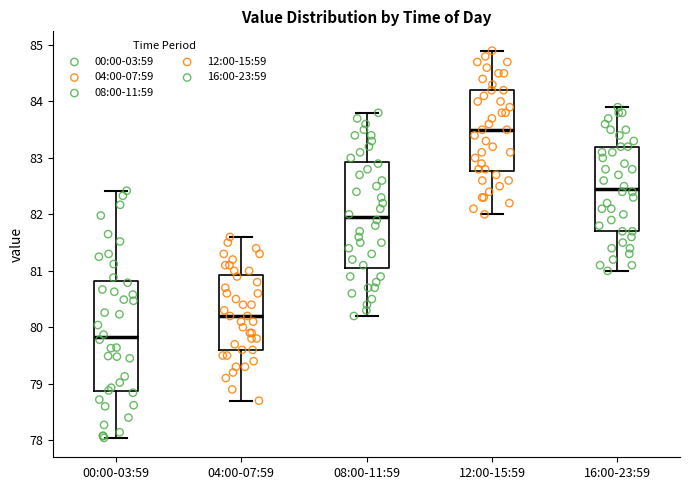

Where does the lower whisker of the box for 00:00-03:59 end on the y-axis? The values are not printed on the chart, so give them approximately, as read against the axis.

78.0